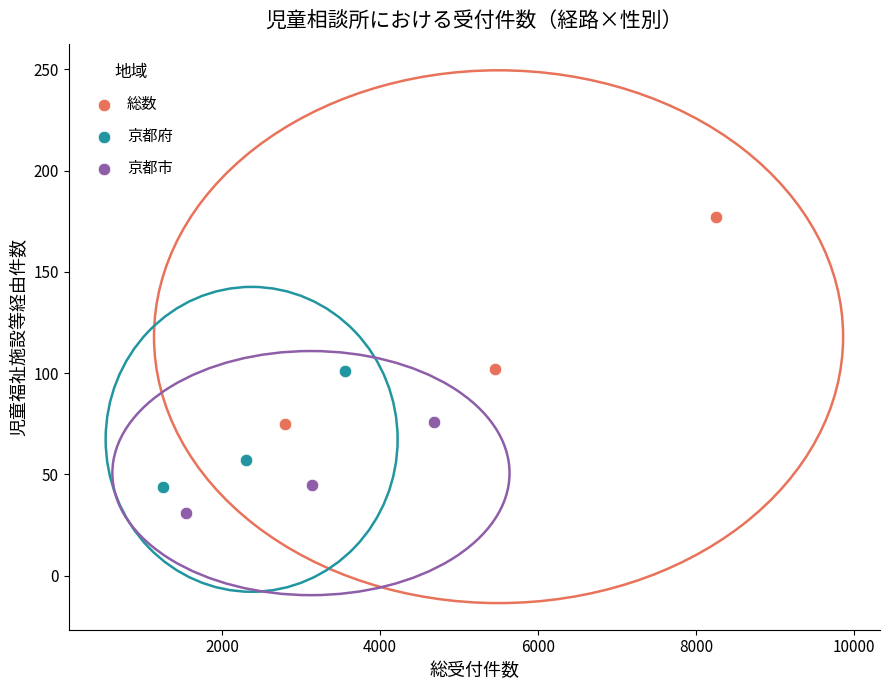

Which series contains the highest Y value?

総数